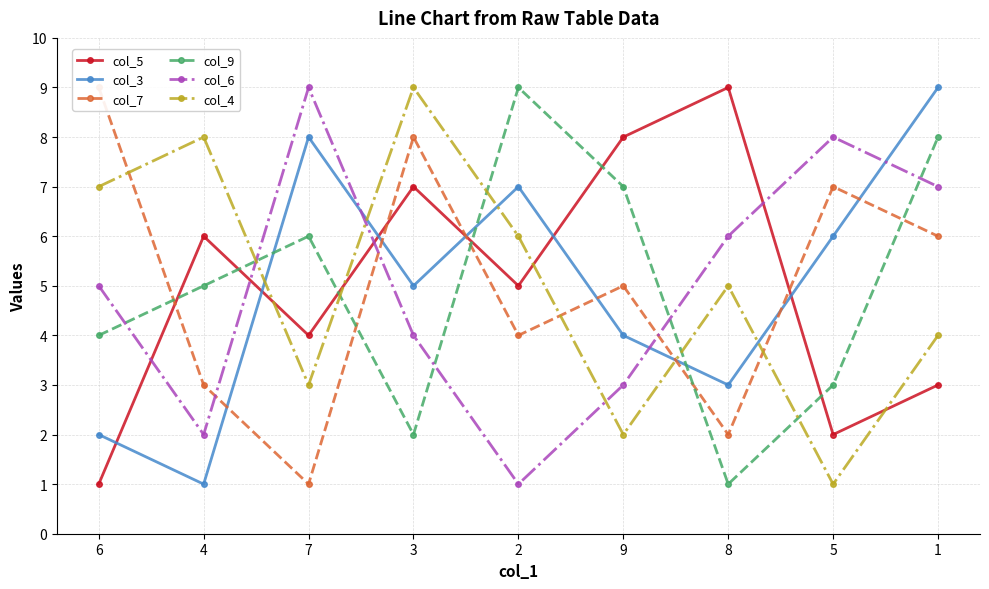

Which series has the largest total across all categories?

col_5